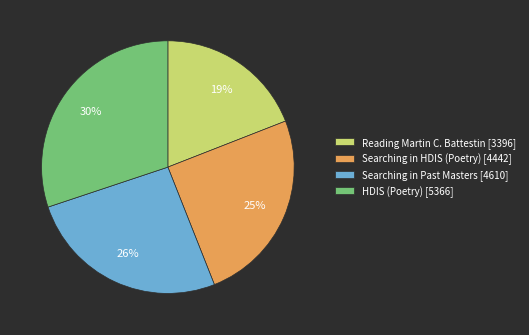

Is Searching in Past Masters the majority of the pie?

No